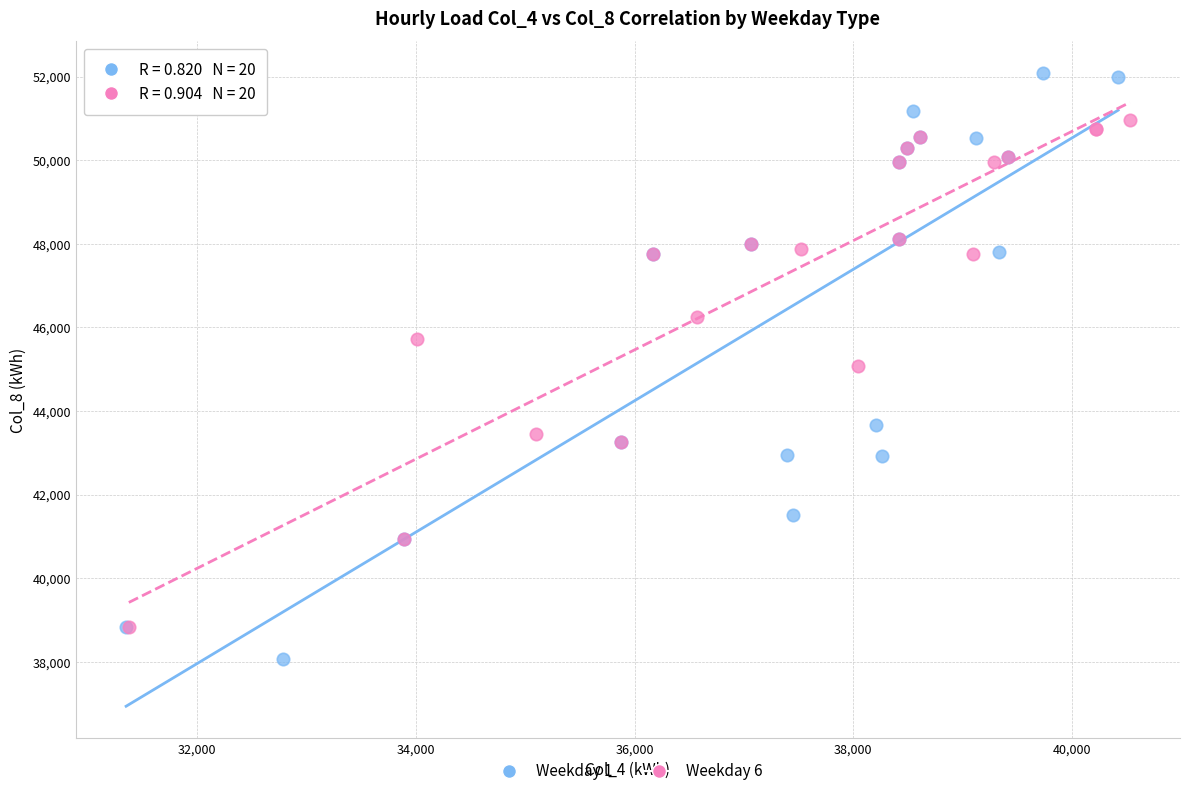

Which series has the largest Y range (max minus min)?

Weekday 1